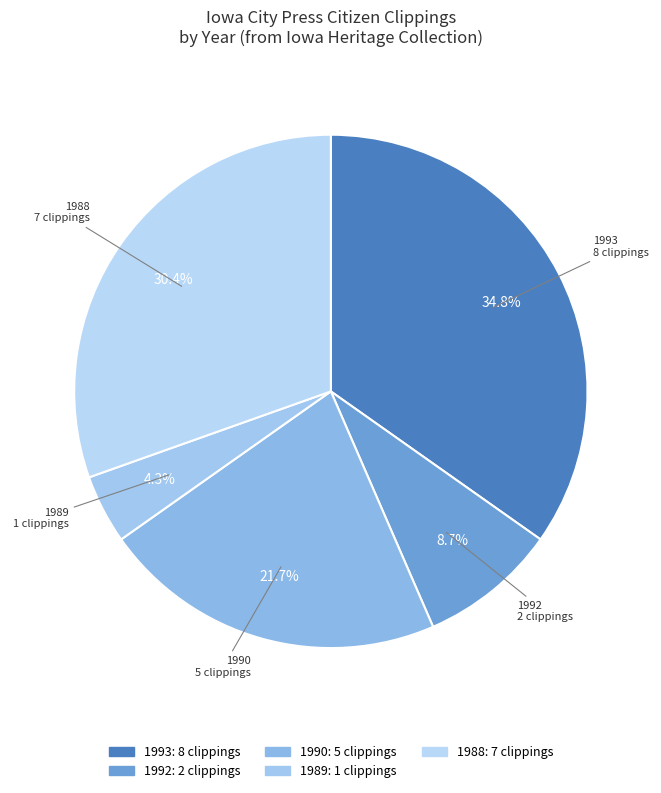

Which slice is the smallest?

1989